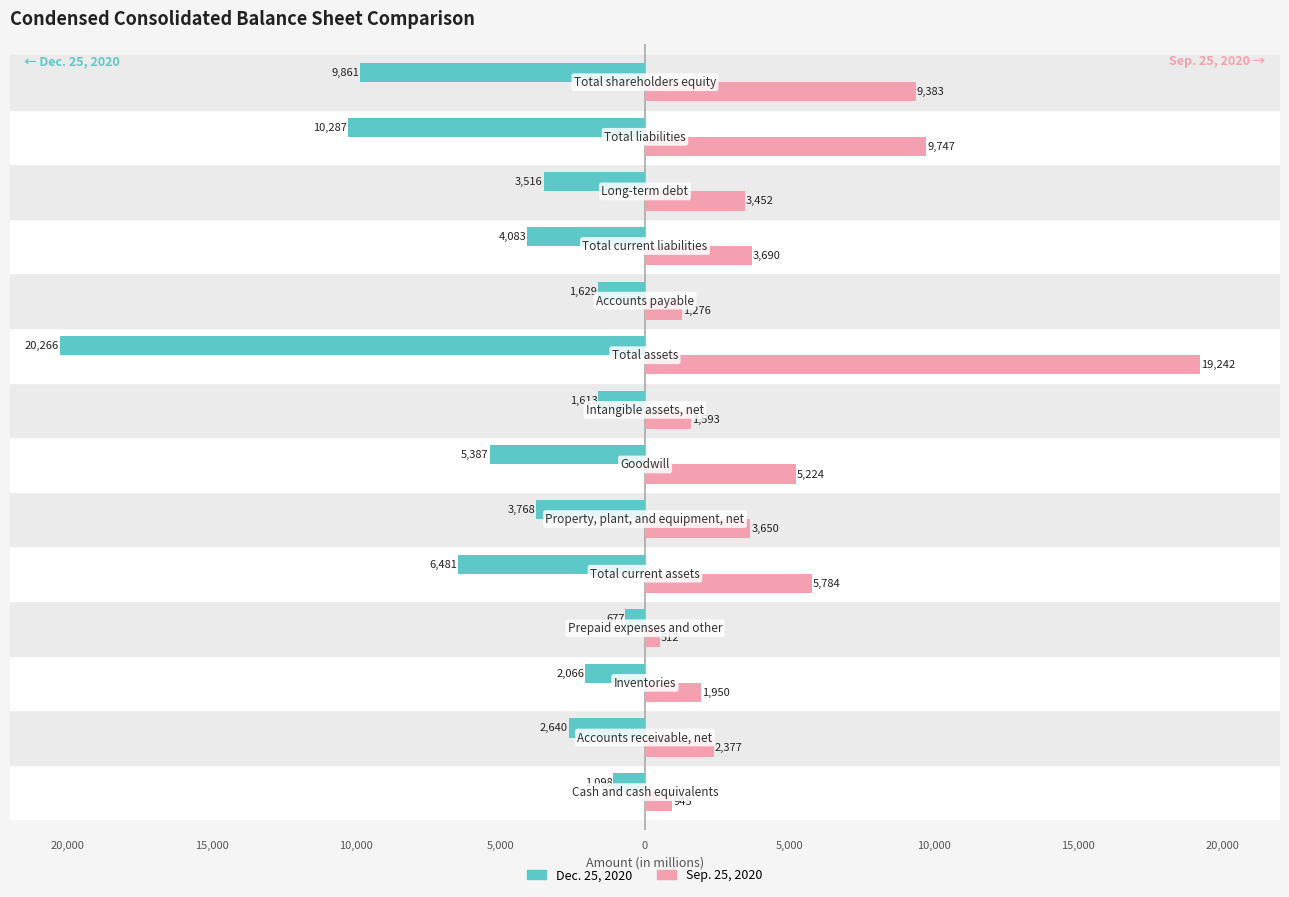

What are all the series names shown in the legend?

Dec. 25, 2020, Sep. 25, 2020